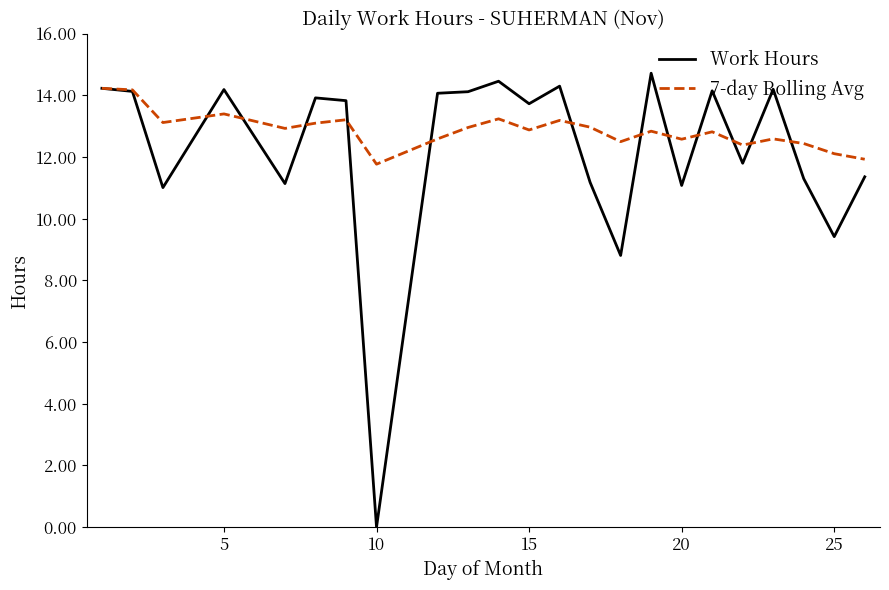

True or false: 7-day Rolling Avg and Work Hours cross at least once.

True